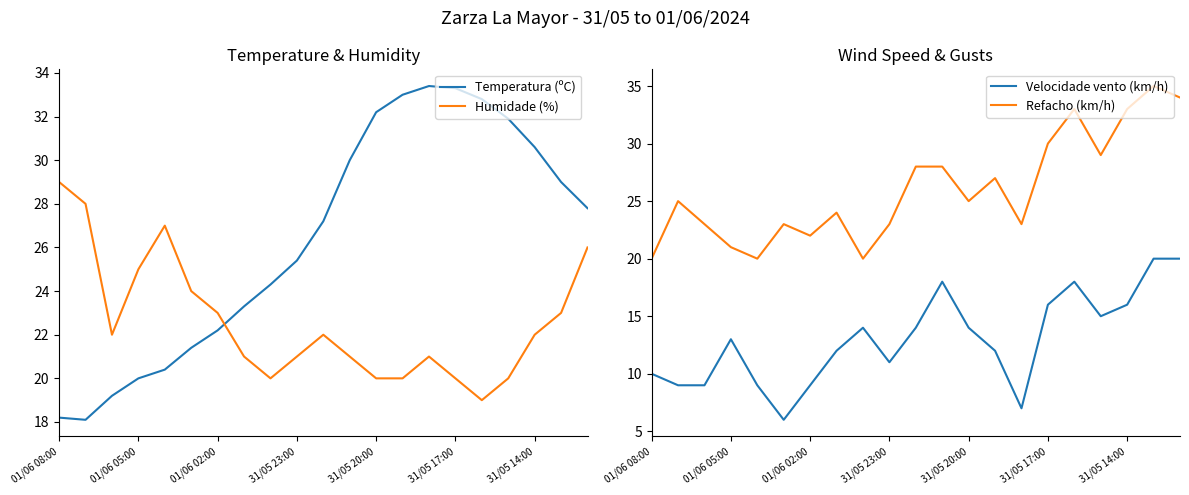

Where is the first local maximum for Velocidade vento (km/h)?

01/06 05:00